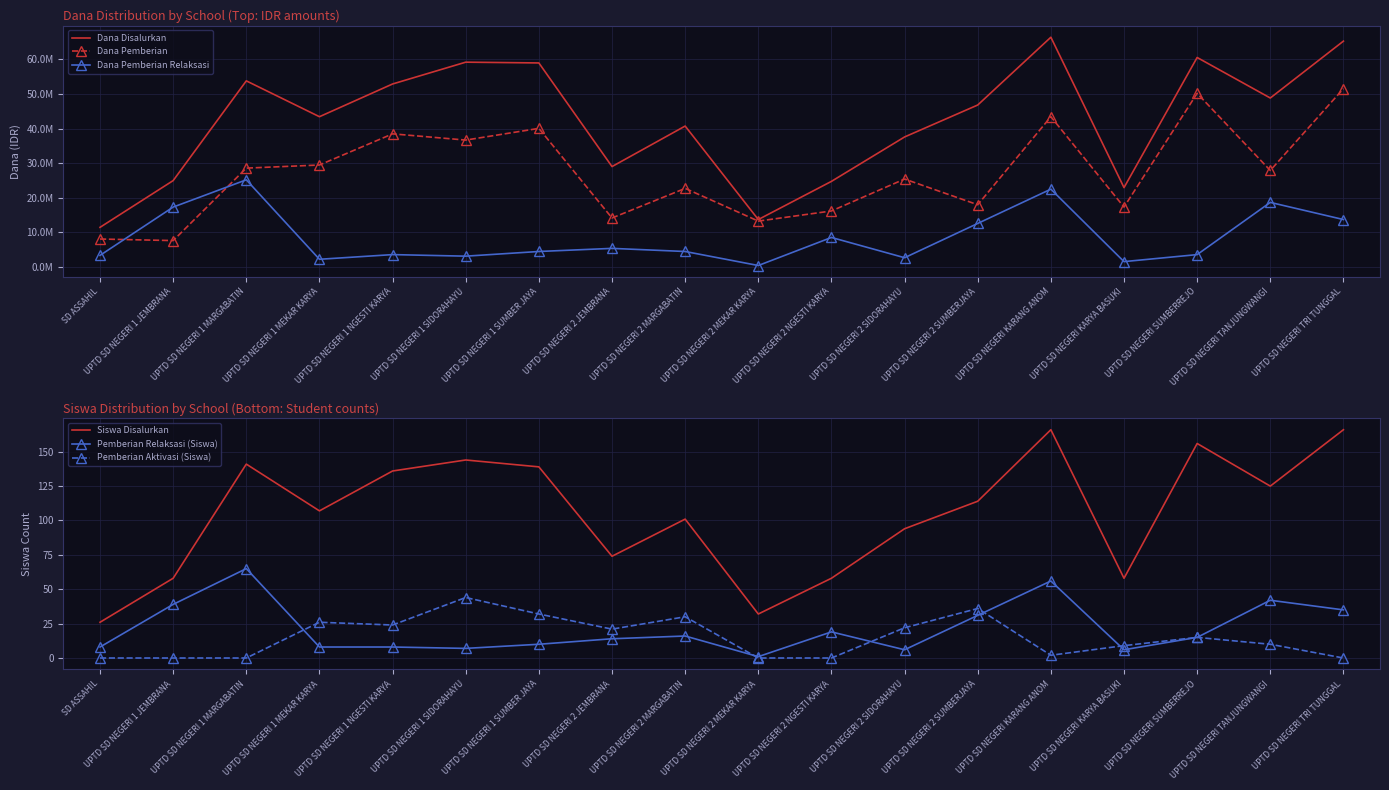

At which label is Pemberian Relaksasi (Siswa) closest to 33?

UPTD SD NEGERI 2 SUMBERJAYA